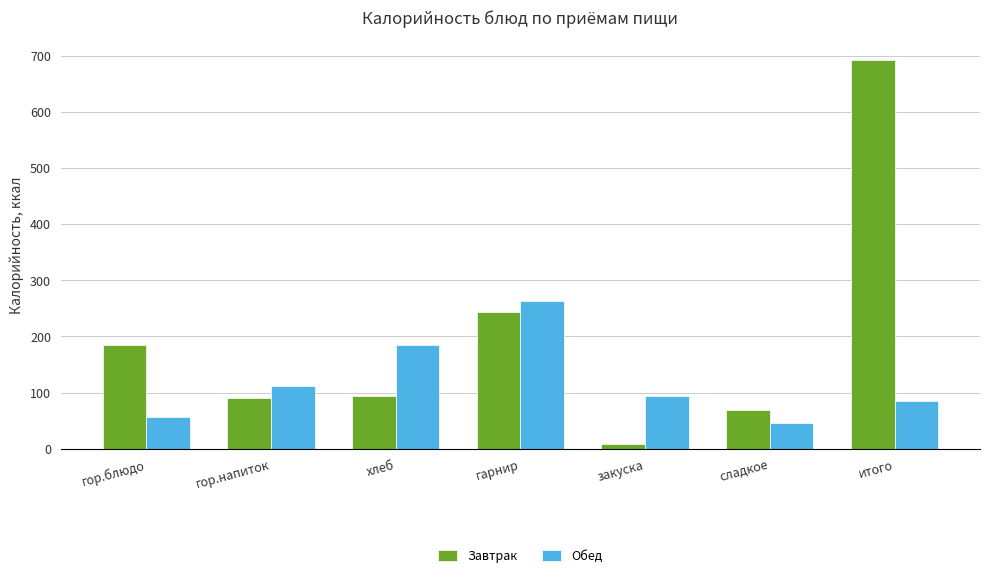

What is the label of the 2nd bar from the left?

гор.напиток